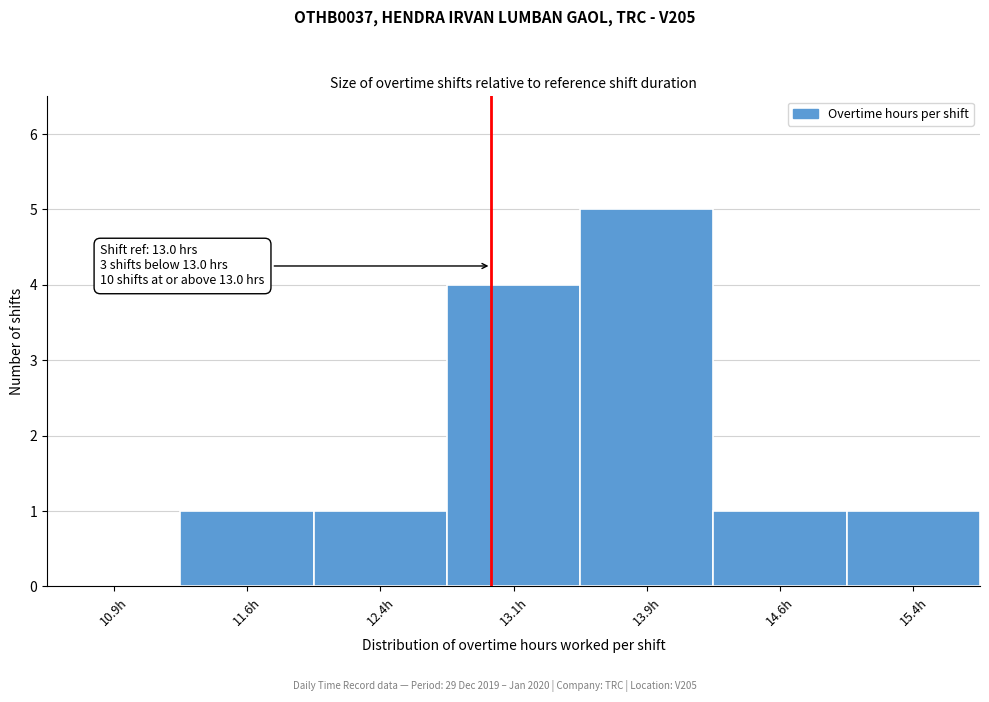

Over which range of the x-axis is the bar tallest?

13.50 to 14.25